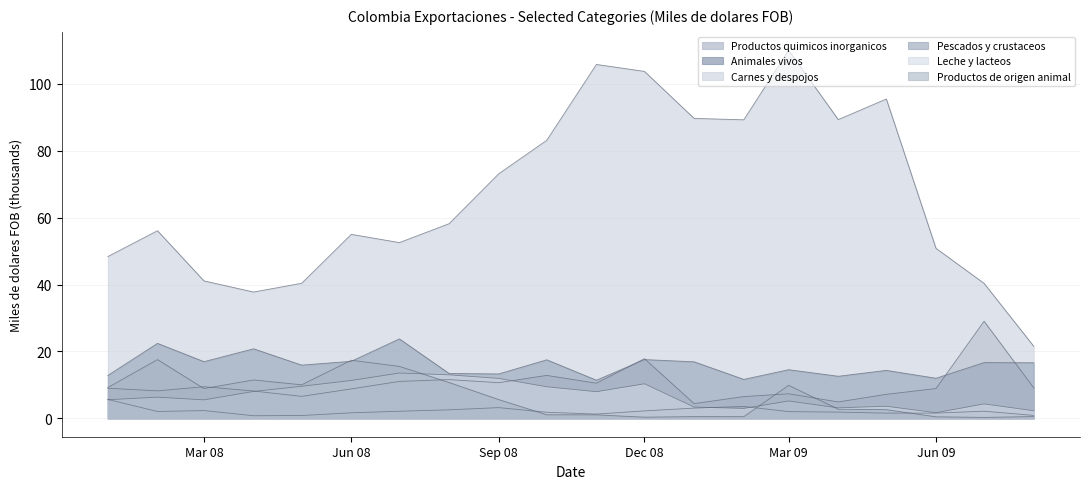

What are all the series names shown in the legend?

Productos quimicos inorganicos, Animales vivos, Carnes y despojos, Pescados y crustaceos, Leche y lacteos, Productos de origen animal